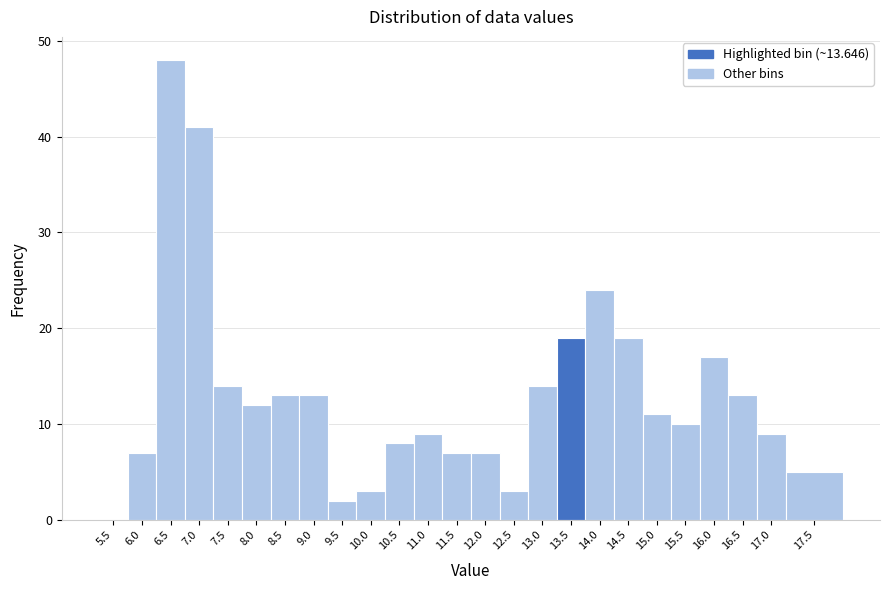

Reading left to right, transcribe all the data shown in this chart.

5.5=0	6.0=7	6.5=48	7.0=41	7.5=14	8.0=12	8.5=13	9.0=13	9.5=2	10.0=3	10.5=8	11.0=9	11.5=7	12.0=7	12.5=3	13.0=14	13.5=19	14.0=24	14.5=19	15.0=11	15.5=10	16.0=17	16.5=13	17.0=9	17.5=5